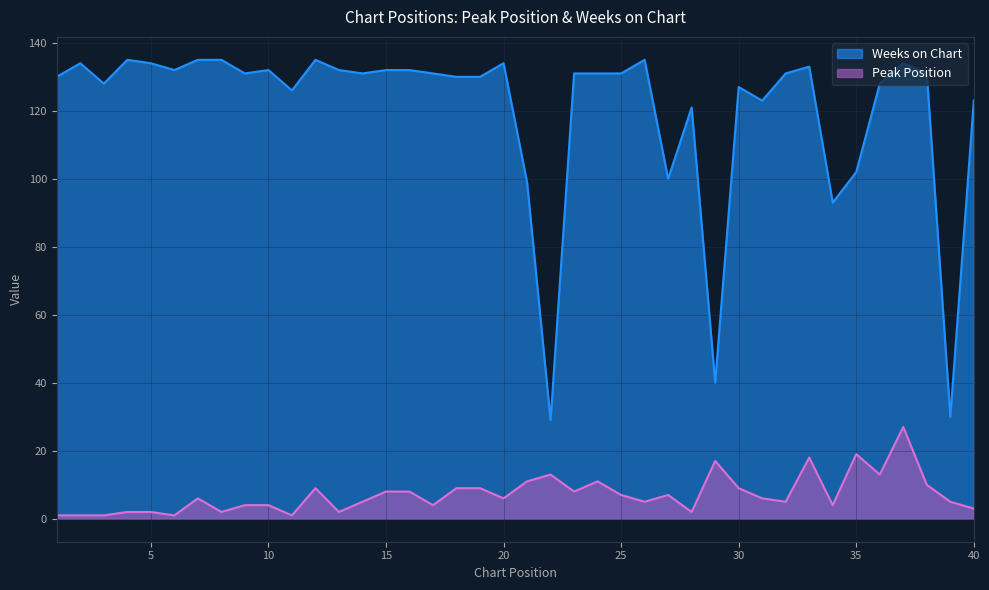

What is the difference between the Peak Position values at 22 and 26?

8